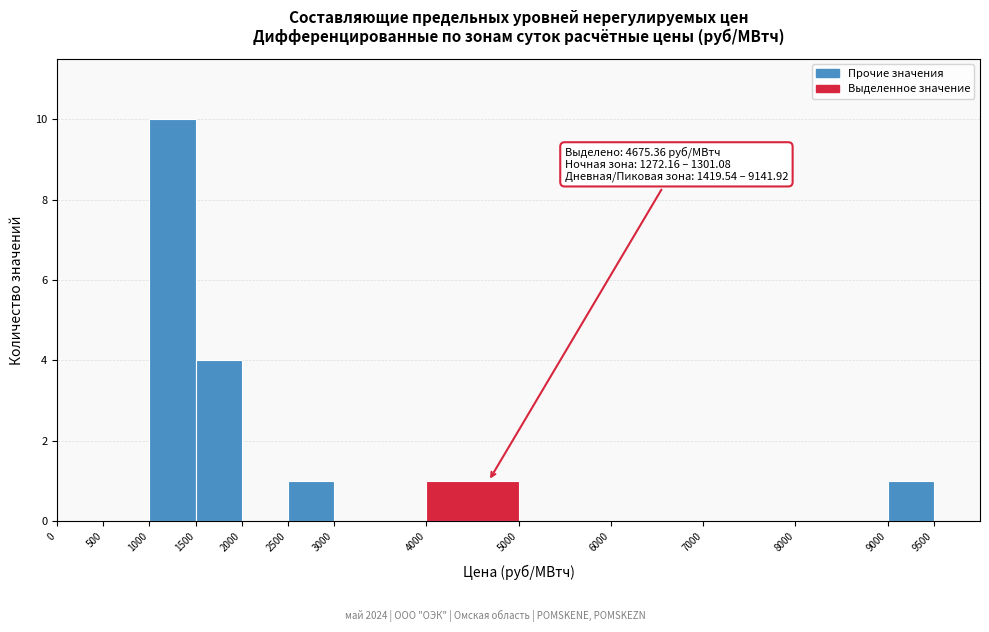

Over which range of the x-axis is the bar tallest?

1000 to 1500